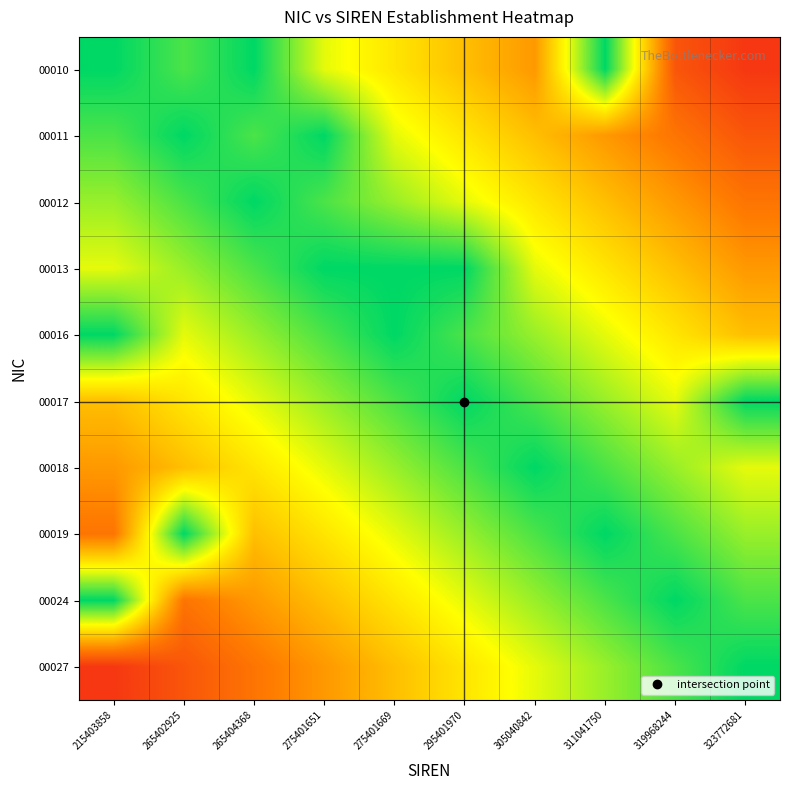

At which category does the chart reach its minimum across all series?

323772681